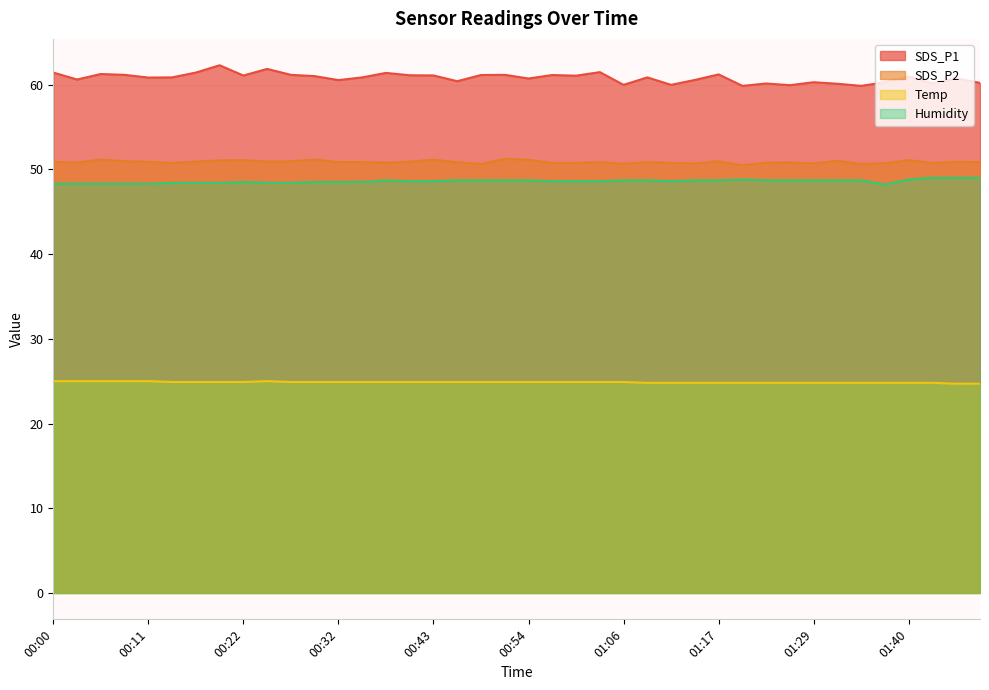

Between 00:00 and 00:19, which series saw the biggest shift?

SDS_P1